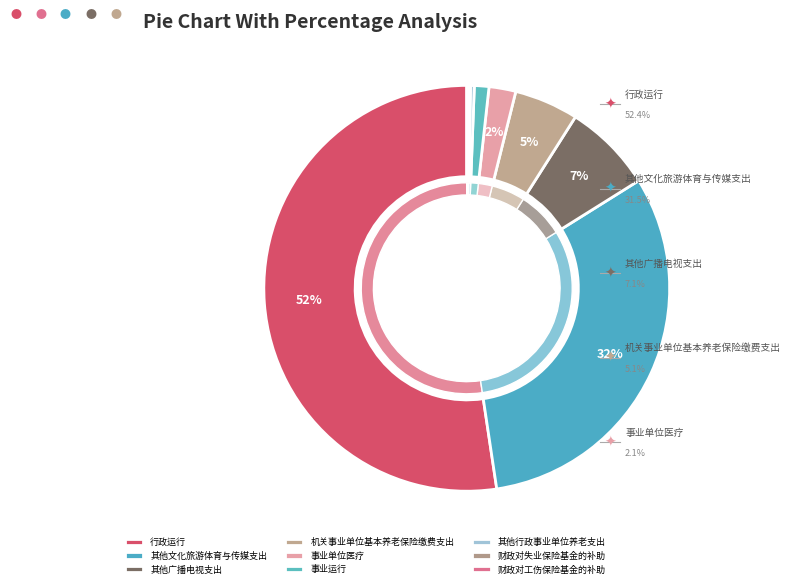

Rank the categories by value from highest to lowest.

行政运行, 其他文化旅游体育与传媒支出, 其他广播电视支出, 机关事业单位基本养老保险缴费支出, 事业单位医疗, 事业运行, 其他行政事业单位养老支出, 财政对失业保险基金的补助, 财政对工伤保险基金的补助